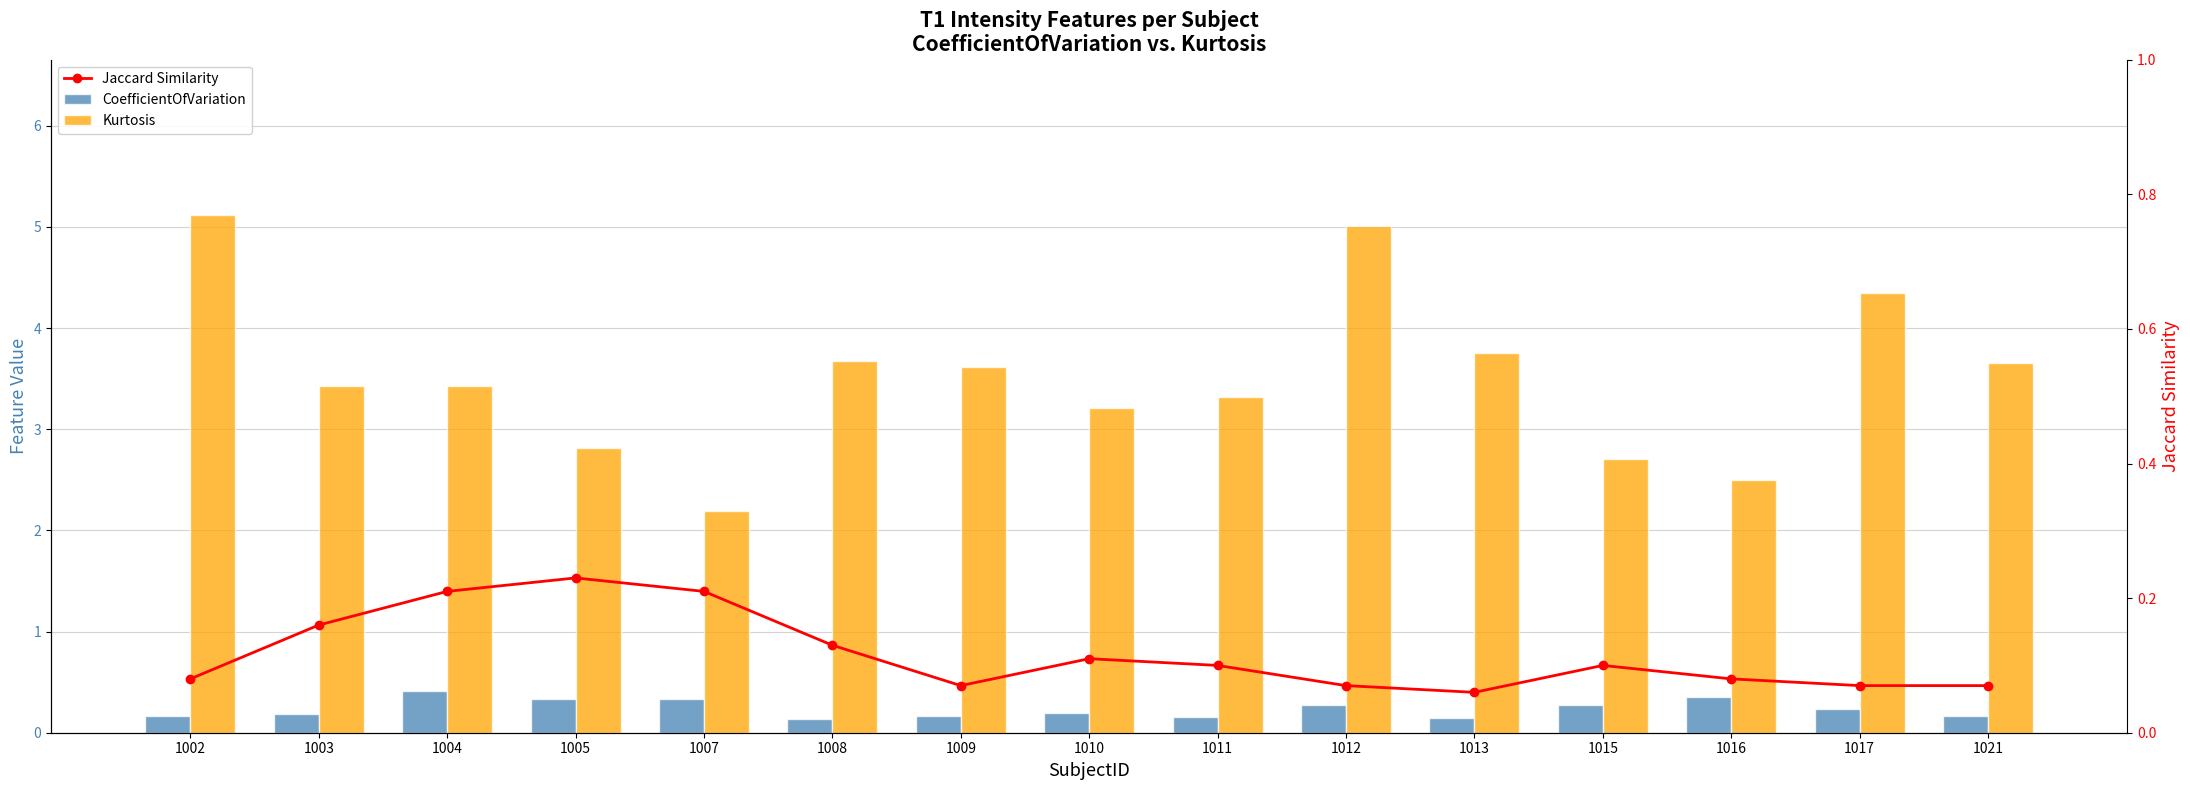

What value does the Jaccard Similarity series have at 1021?

0.1